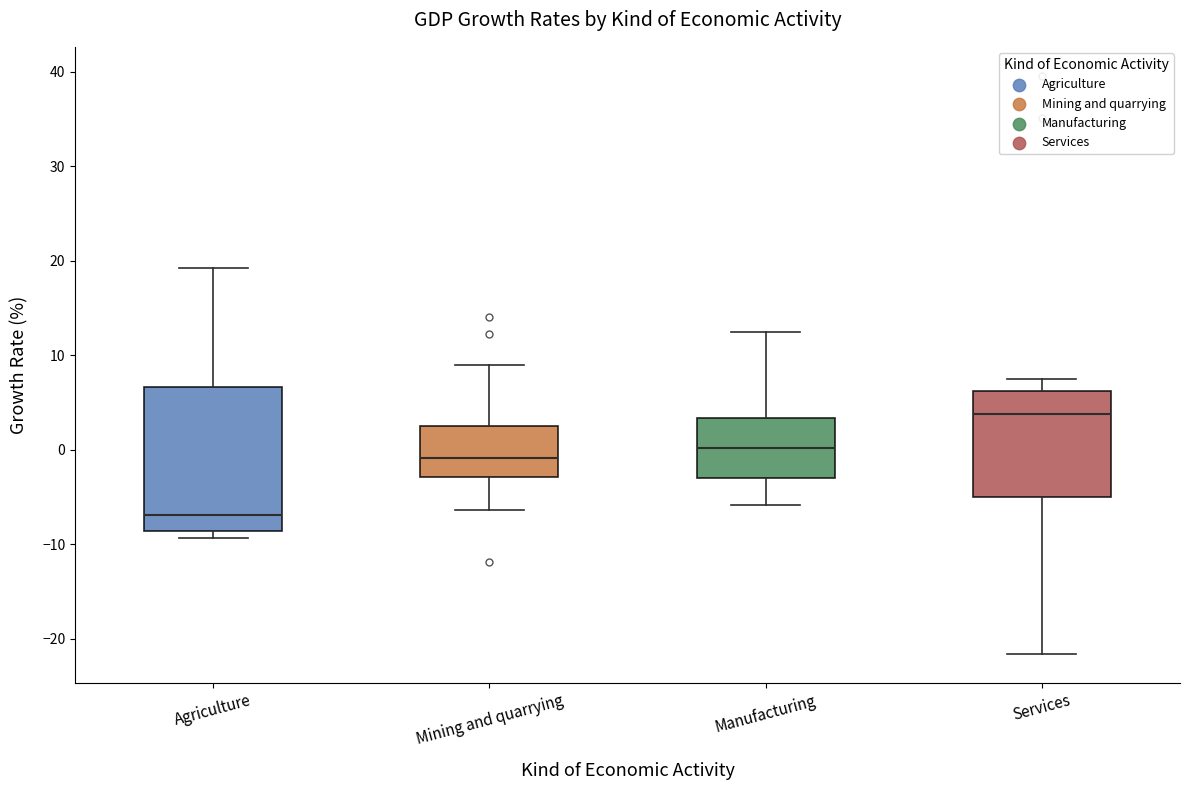

Reading left to right, read every box against the y-axis: the position of its median line, the range the box covers, and the ends of its whiskers. The values are not printed on the chart, so give them approximately, as read against the axis.

Agriculture: median -7, box -9 to 7, whiskers -9 (just below the box's lower edge) to 19
Mining and quarrying: median -1, box -3 to 3, whiskers -6 to 9
Manufacturing: median 0, box -3 to 3, whiskers -6 to 13
Services: median 4, box -5 to 6, whiskers -22 to 8